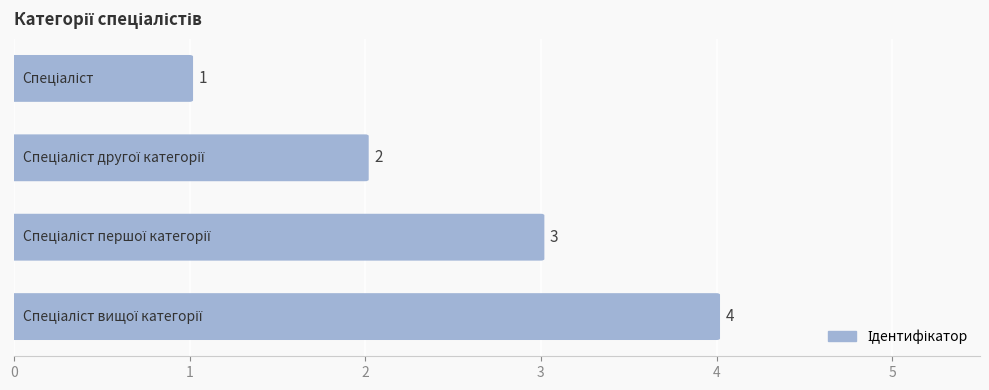

Does the chart contain any negative values?

No